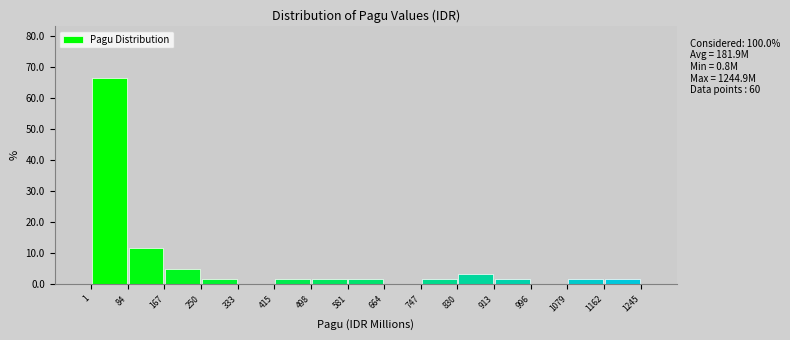

Over which range of the x-axis is the bar tallest?

1 to 84